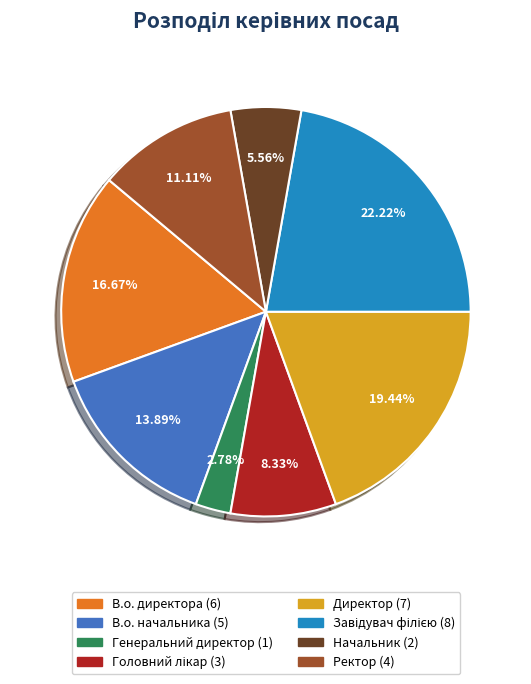

What is the ratio of the value at В.о. начальника to the value at Директор?

0.7